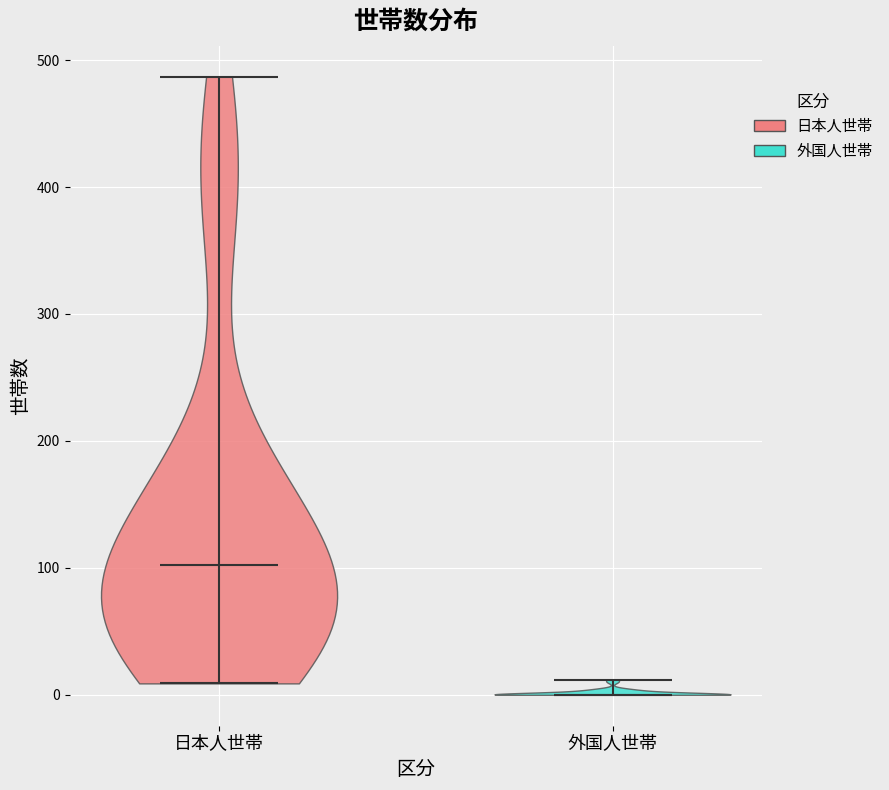

Reading left to right, read every violin against the y-axis: where its median line is, and the lowest and highest points it reaches. The values are not printed on the chart, so give them approximately, as read against the axis.

日本人世帯: median line 100, lowest point 10, highest point 490
外国人世帯: median line 0, lowest point 0, highest point 10